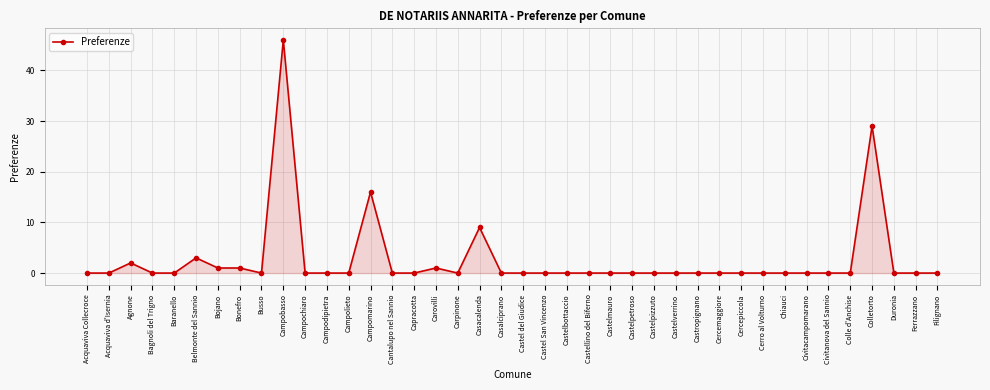

At which category does the data reach its first local peak?

Agnone